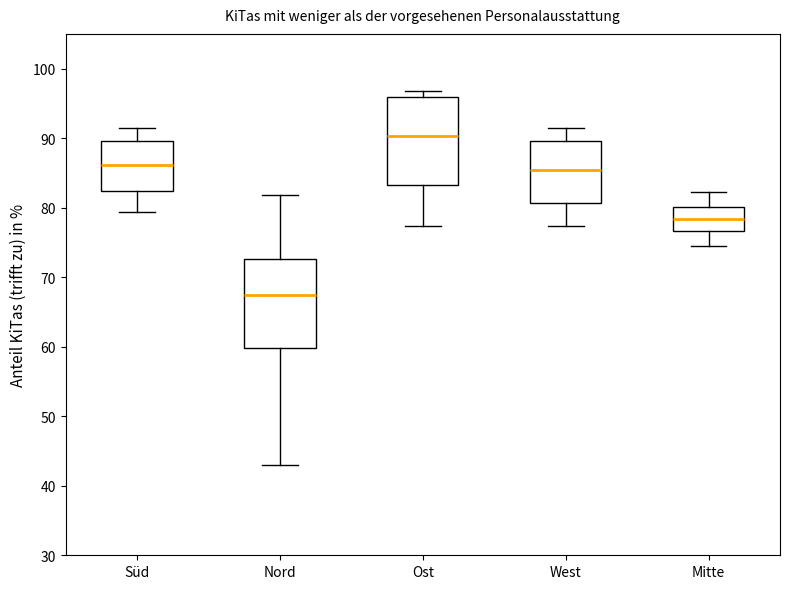

Which box's median line is the lowest?

Nord